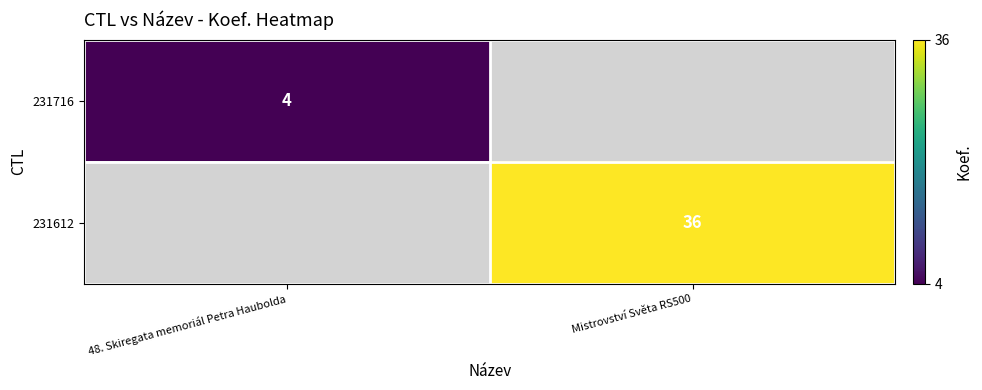

The value of 231716 at 48. Skiregata memoriál Petra Haubolda is 7. True or false?

False